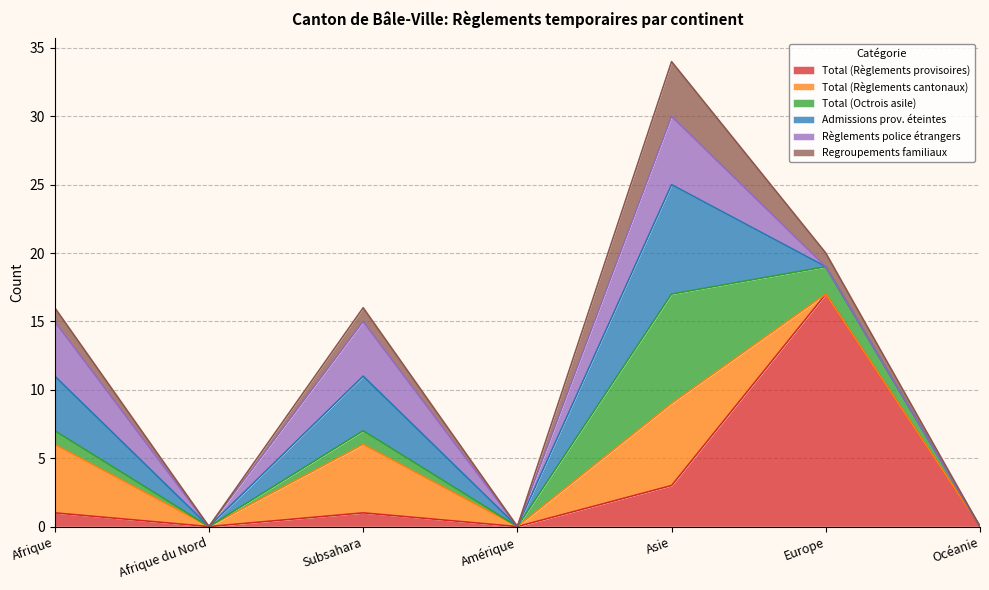

At Afrique, list the series in order from smallest to largest.

Total (Règlements provisoires), Total (Octrois asile), Regroupements familiaux, Admissions prov. éteintes, Règlements police étrangers, Total (Règlements cantonaux)